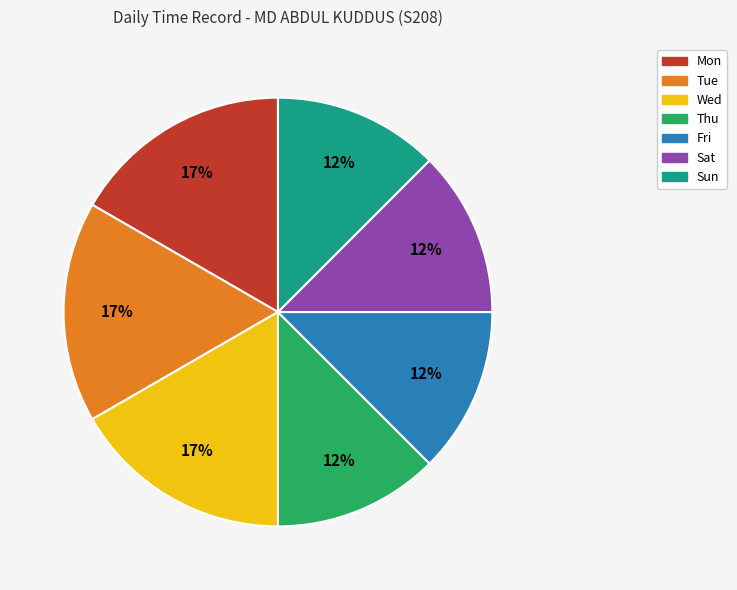

To the nearest percent, what portion does Mon represent?

17%